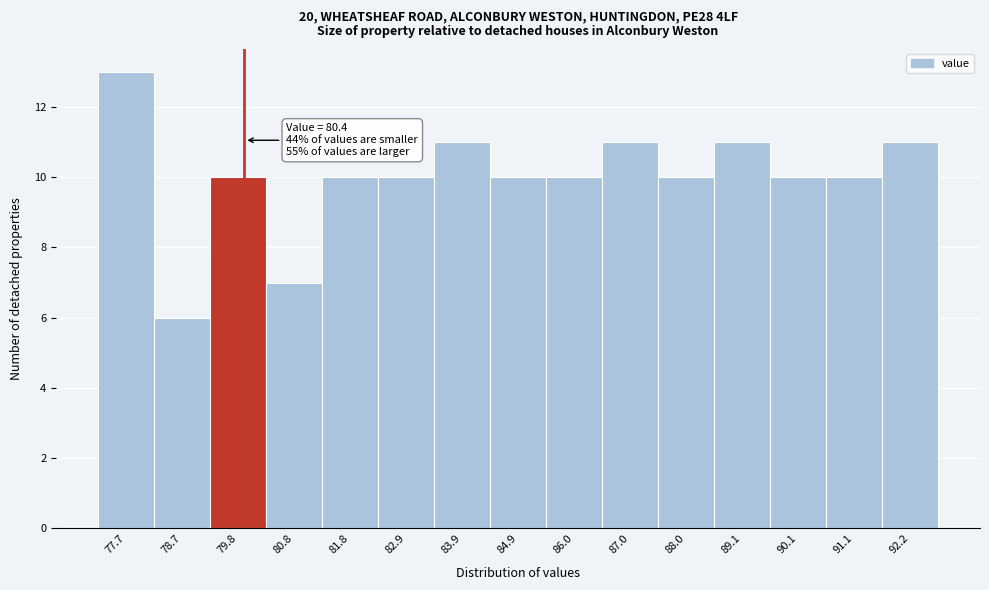

Reading left to right, extract all data points from this chart.

13	6	10	7	10	10	11	10	10	11	10	11	10	10	11